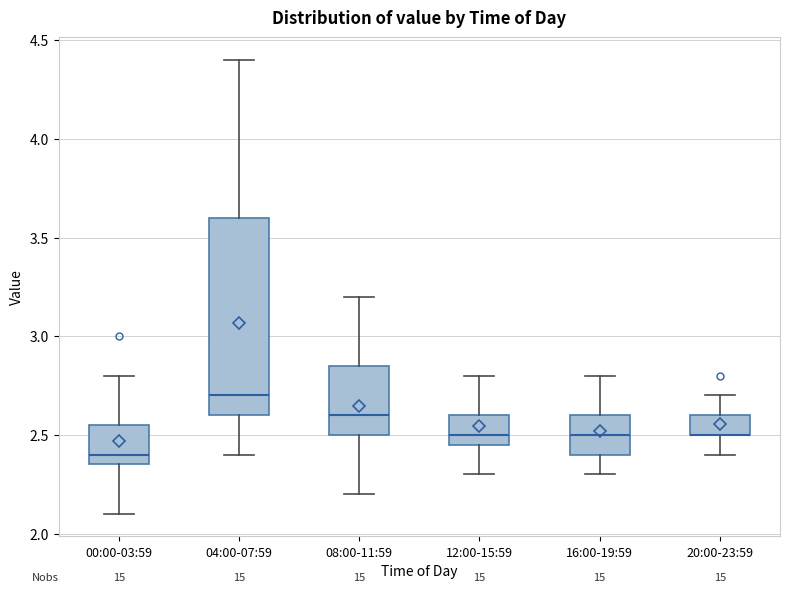

Where is the upper edge of the box for 00:00-03:59 on the y-axis? The values are not printed on the chart, so give them approximately, as read against the axis.

2.55